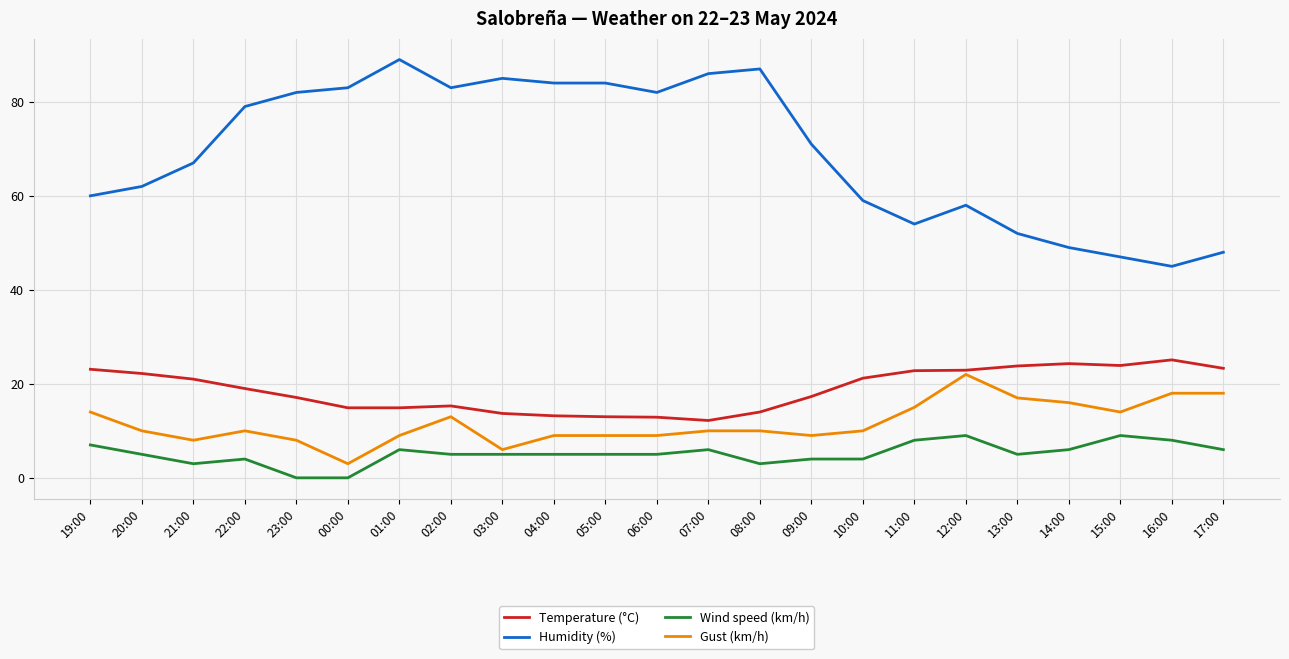

True or false: Humidity (%) and Gust (km/h) intersect in this chart.

False